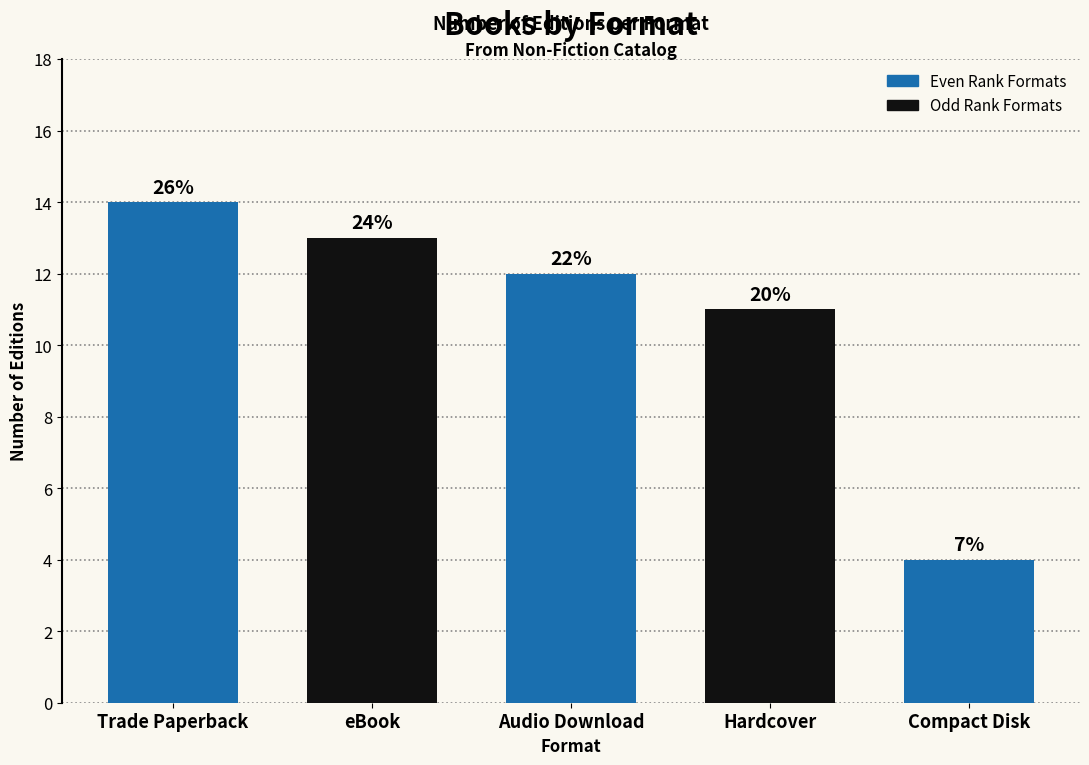

True or false: the data shows 7 at Compact Disk.

False